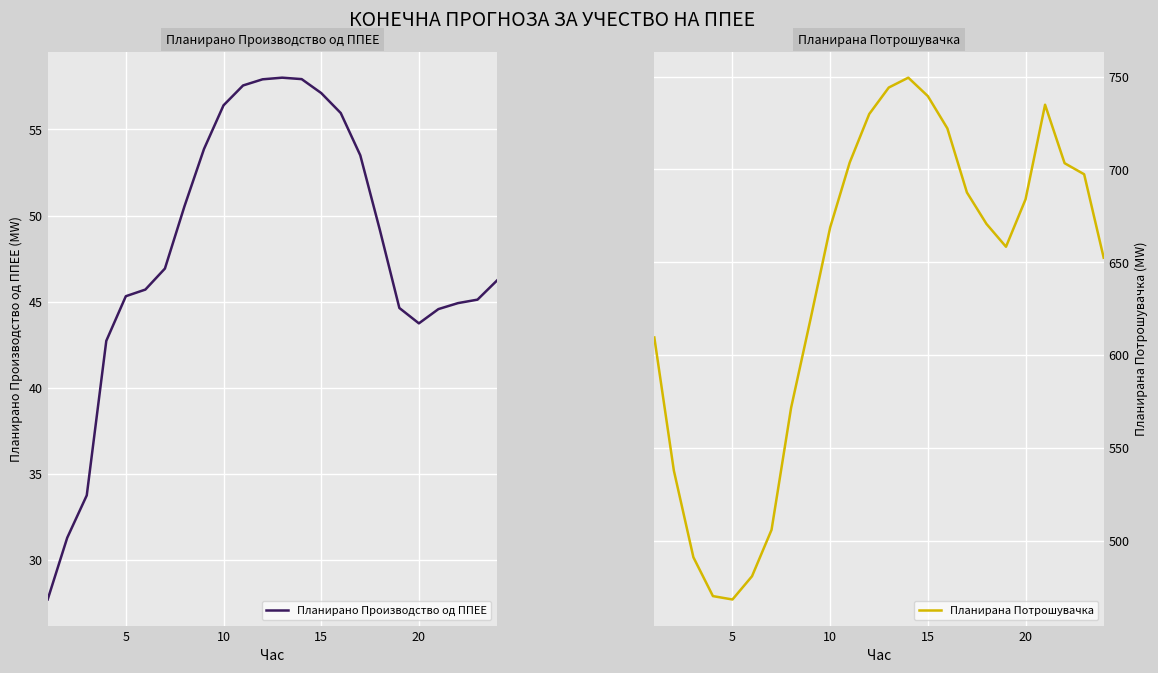

What is the average value of the Планирано Производство од ППЕЕ series?

47.9